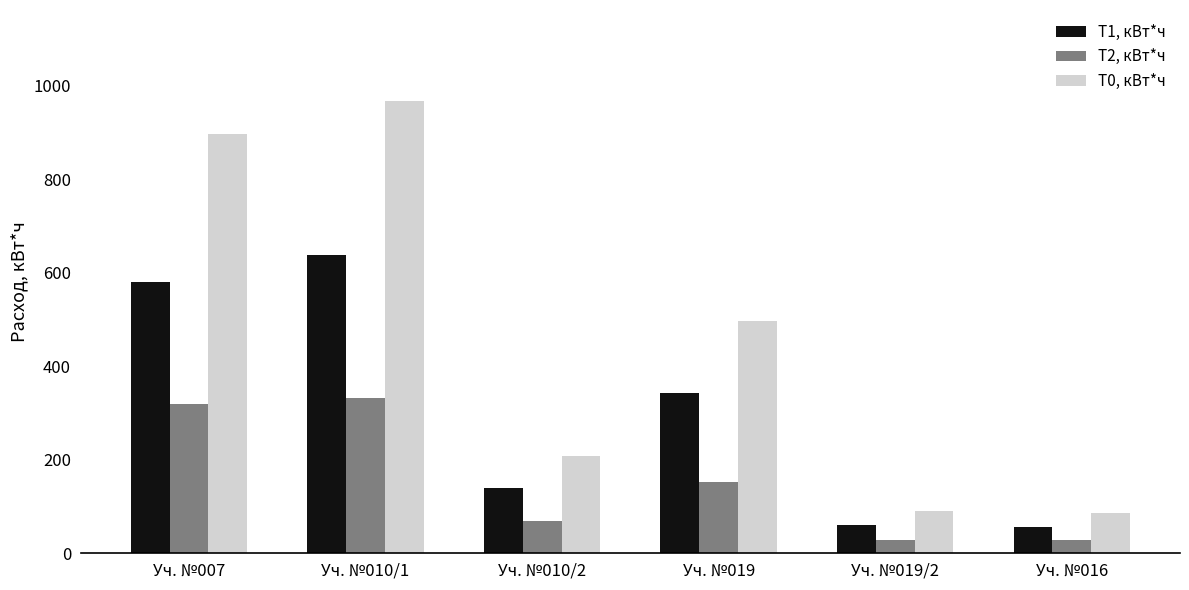

How many series are shown in this chart?

3